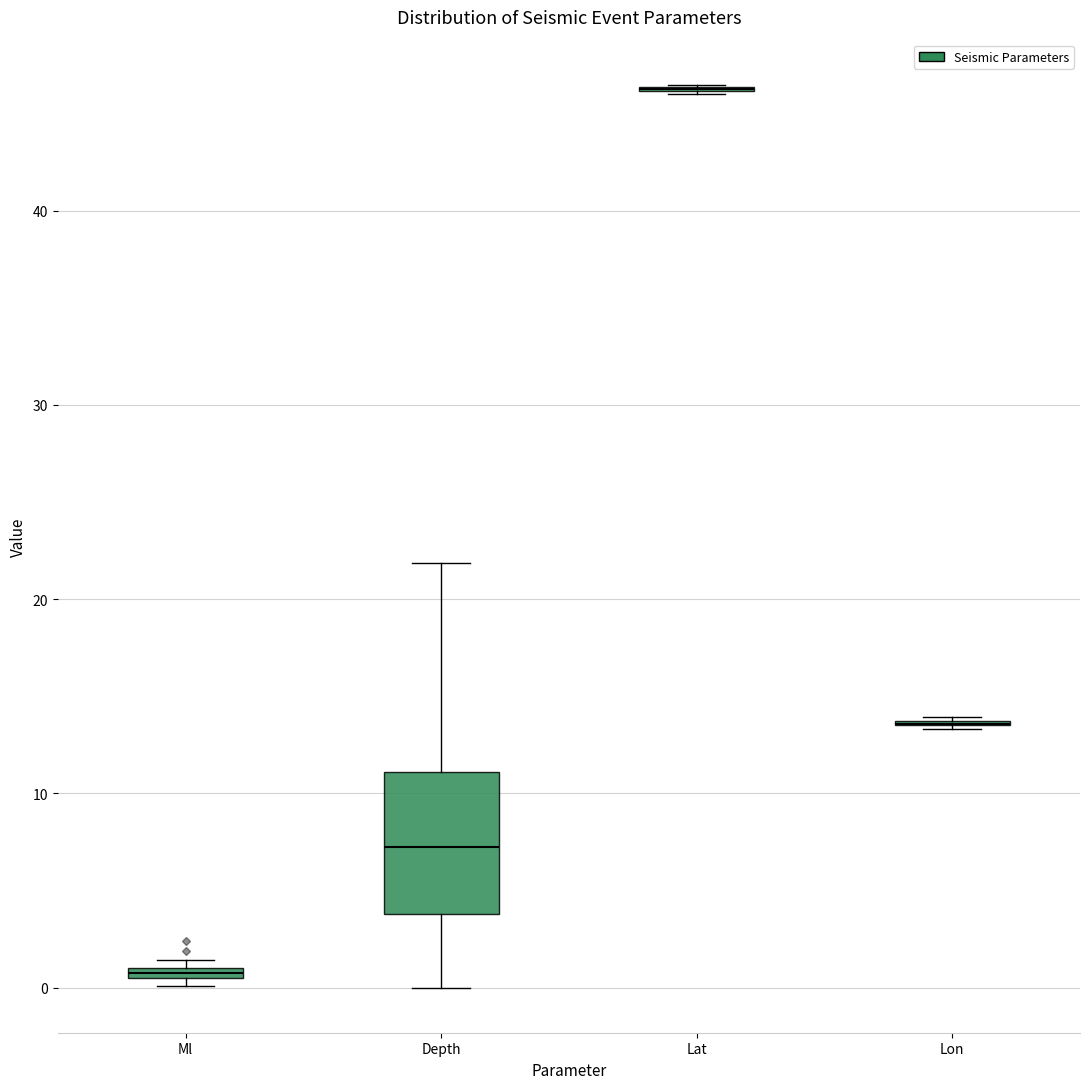

Comparing the boxes themselves (not the whiskers), which one is the tallest?

Depth